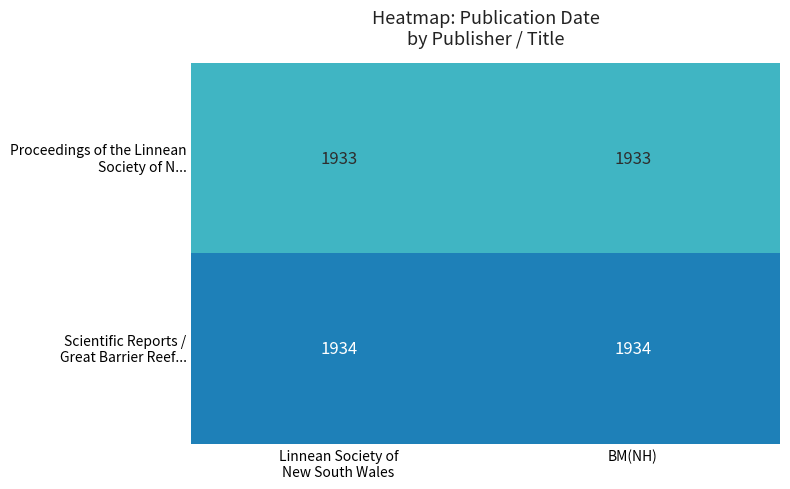

What is the smallest value displayed?

1933